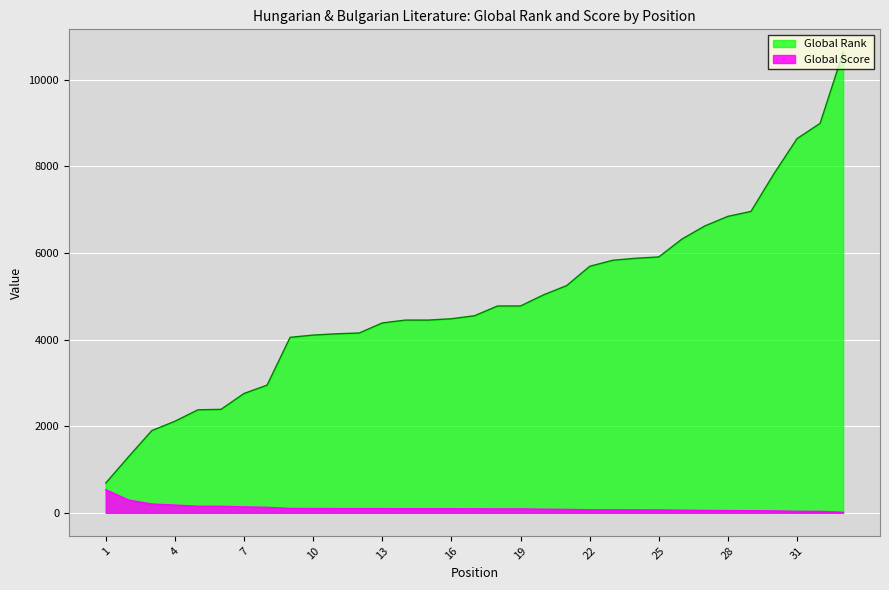

True or false: Global Score and Global Rank intersect in this chart.

False